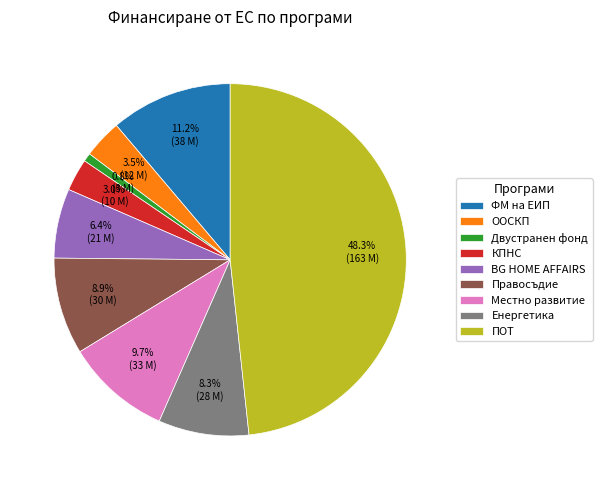

Is there a majority slice in this chart?

No